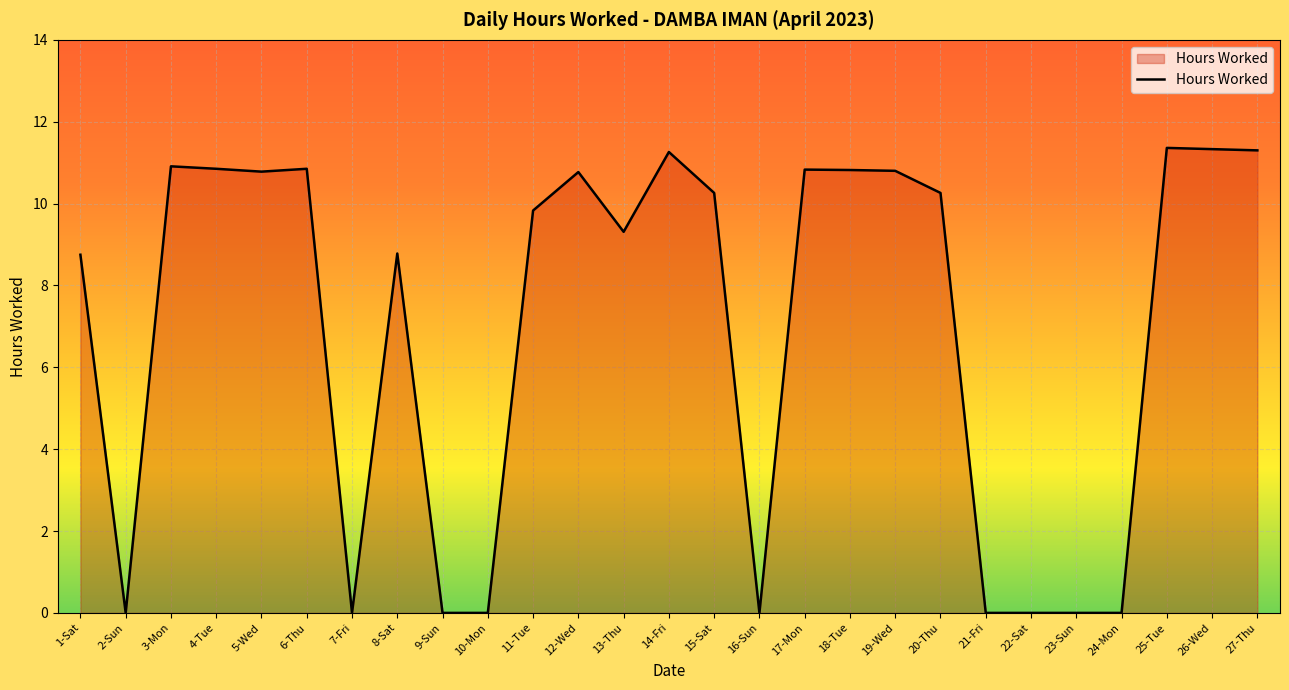

What position from the right is 2-Sun?

26